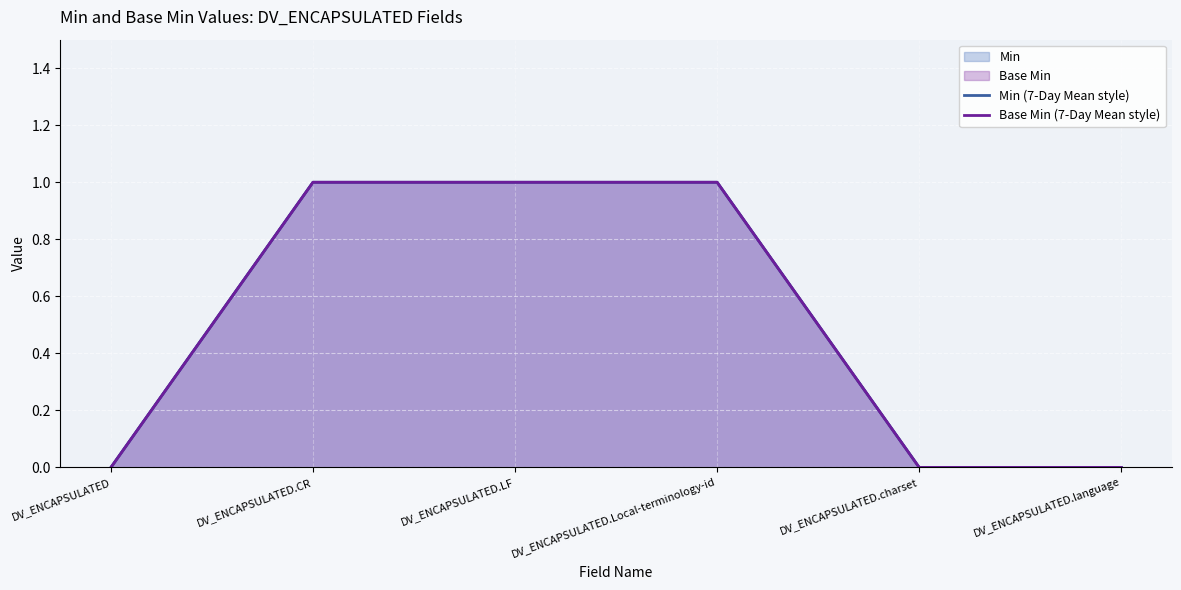

What is the value of the Min (7-Day Mean style) point at the 4th from the left?

1